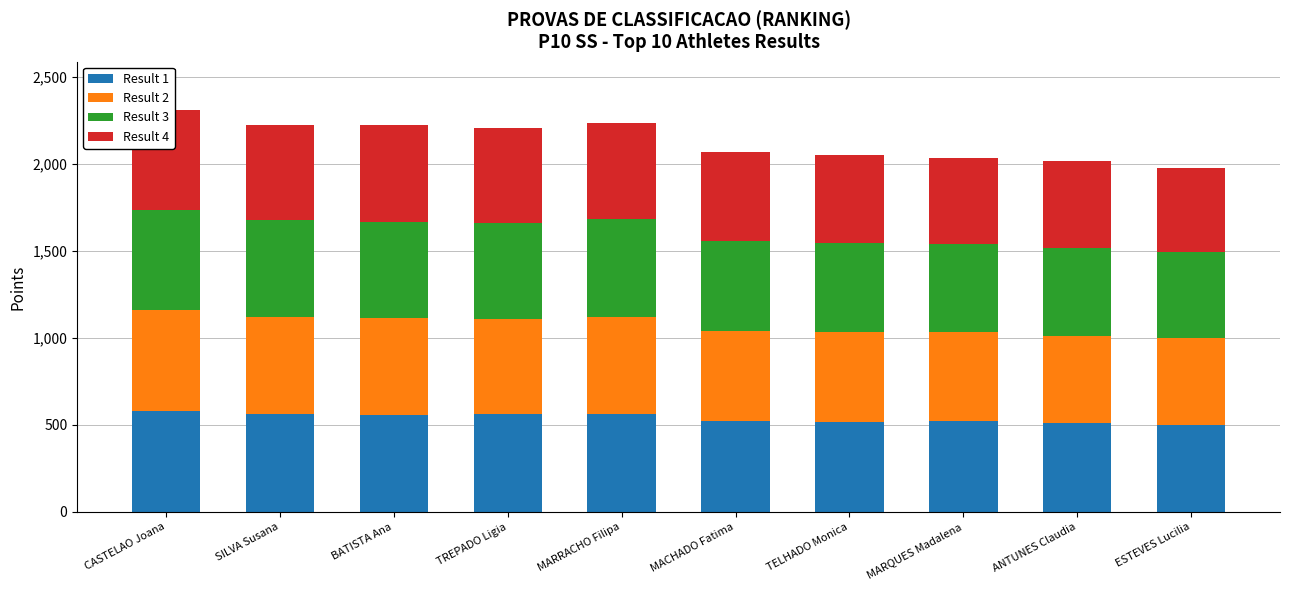

Read the Result 3 value at TELHADO Monica, to the nearest 5.

515